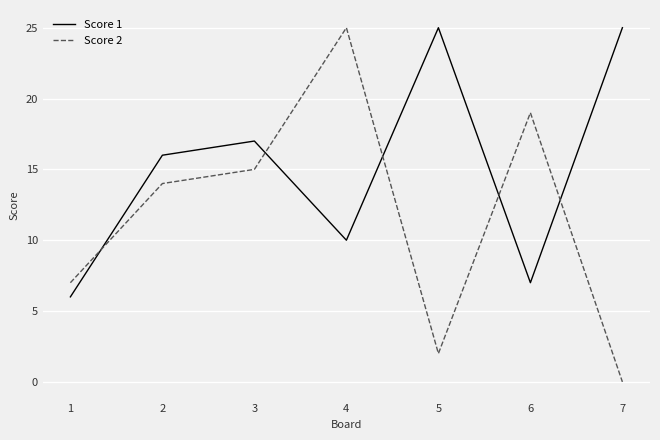

Between which two adjacent categories do Score 1 and Score 2 first intersect?

1 and 2